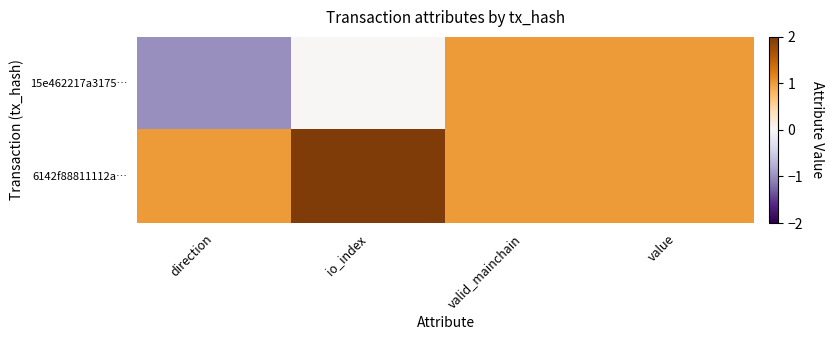

Which series has the widest spread of values?

15e462217a3175…